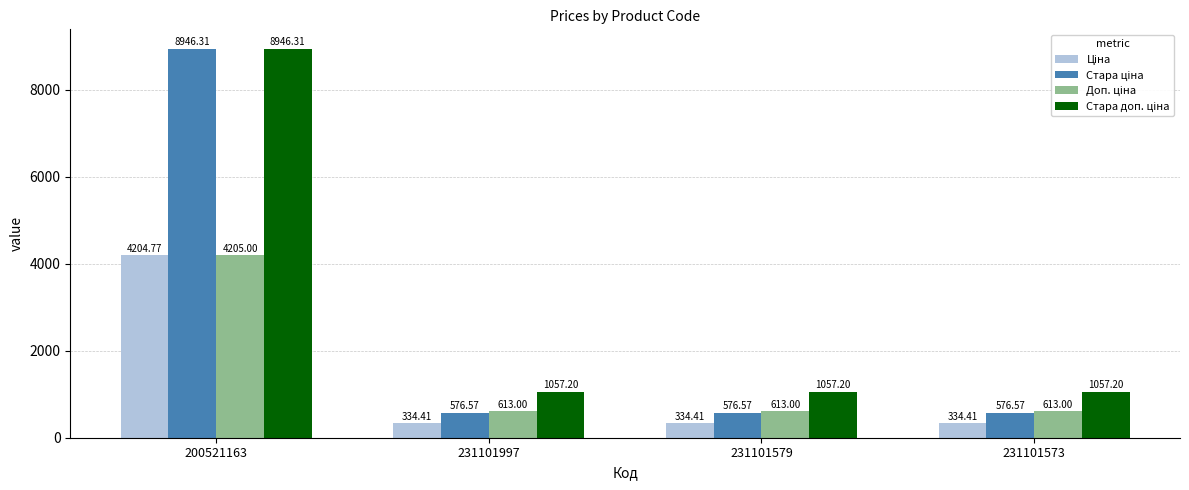

What is the spread (max minus min) of values at 231101579?

722.8